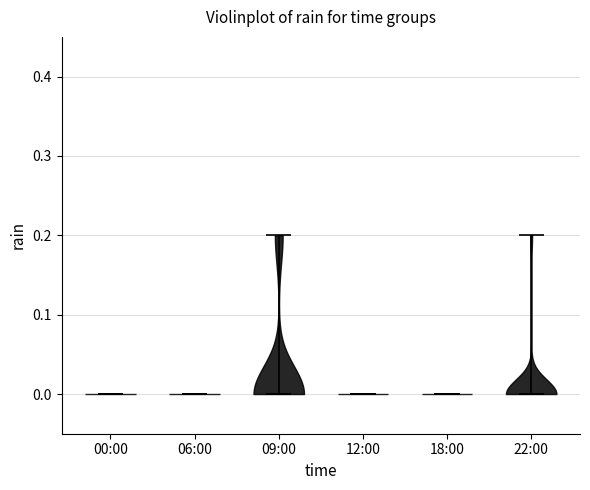

Reading left to right, read every violin against the y-axis: where its median line is, and the lowest and highest points it reaches. The values are not printed on the chart, so give them approximately, as read against the axis.

00:00: median line 0.0, lowest point 0.0, highest point 0.0
06:00: median line 0.0, lowest point 0.0, highest point 0.0
09:00: median line 0.0, lowest point 0.0, highest point 0.2
12:00: median line 0.0, lowest point 0.0, highest point 0.0
18:00: median line 0.0, lowest point 0.0, highest point 0.0
22:00: median line 0.0, lowest point 0.0, highest point 0.2